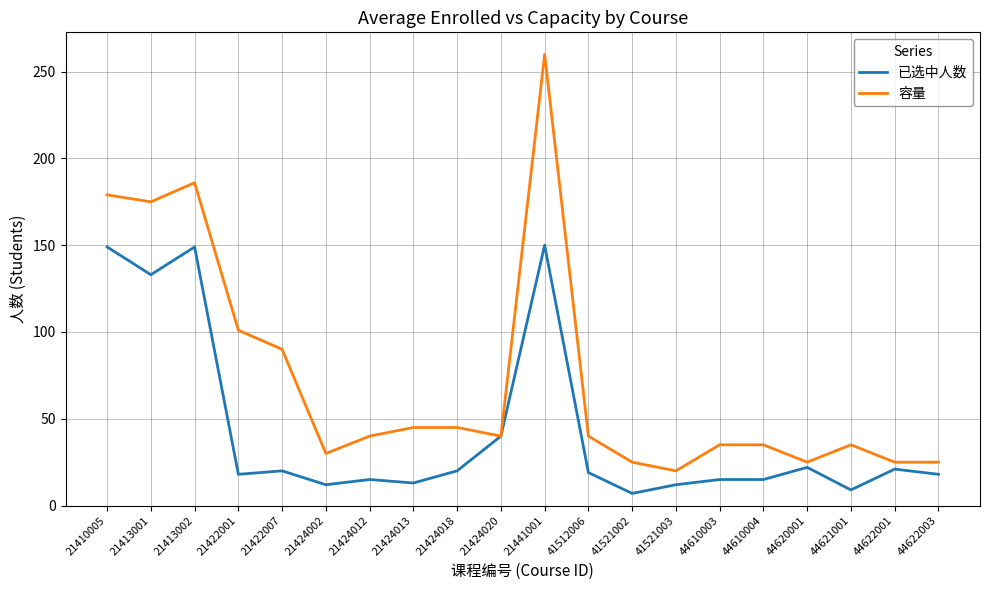

What is the approximate value of 容量 at 21422001, to the nearest 5?

100